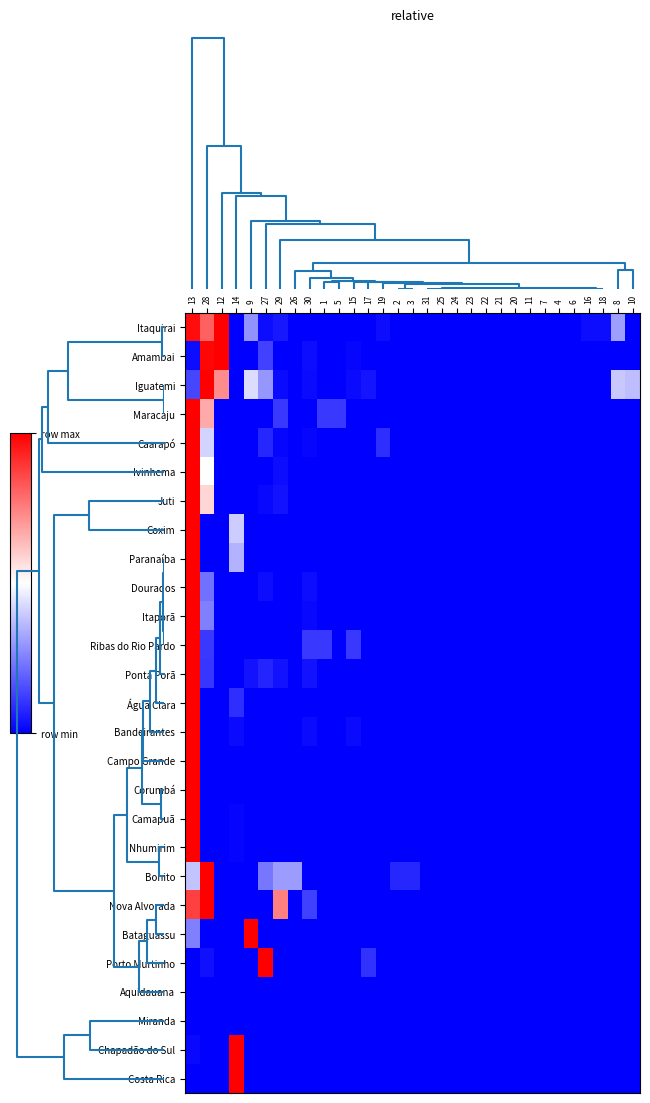

At how many categories does at least one series exceed 0?

20